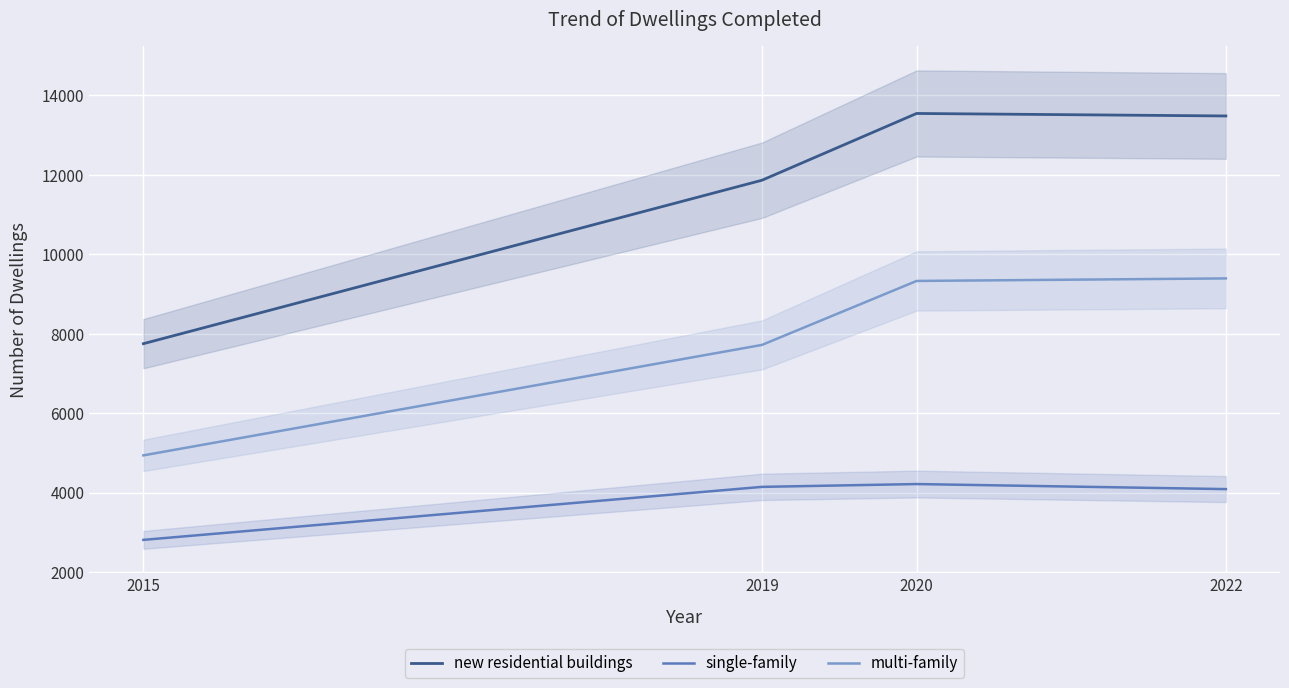

Reading left to right, what are all the values shown in this chart?

new residential buildings: 2015=7749	2019=11863	2020=13544	2022=13481
single-family: 2015=2811	2019=4145	2020=4216	2022=4089
multi-family: 2015=4938	2019=7718	2020=9328	2022=9392